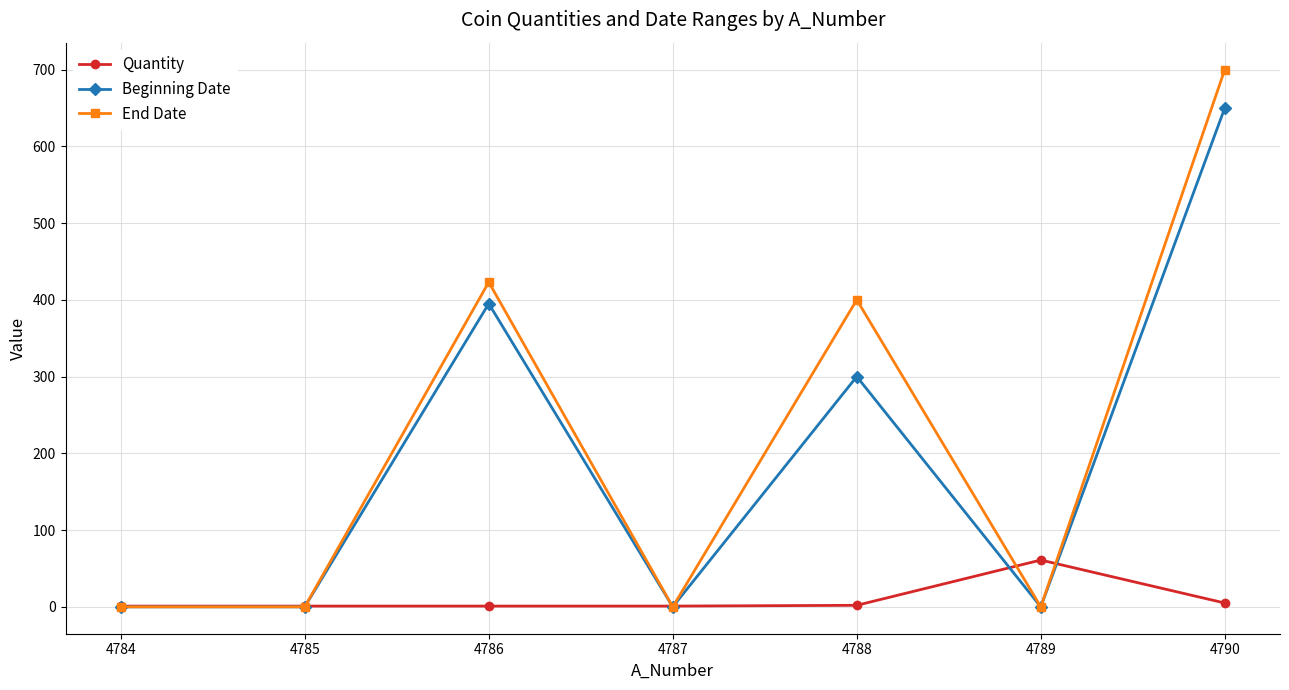

What is the value of the Quantity point at the 3rd from the left?

1